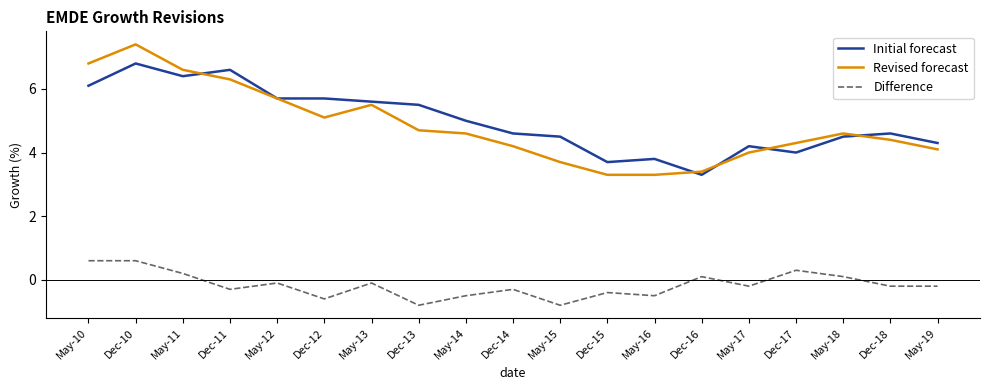

What is the sum of the Revised forecast values at Dec-16 and Dec-15?

6.7